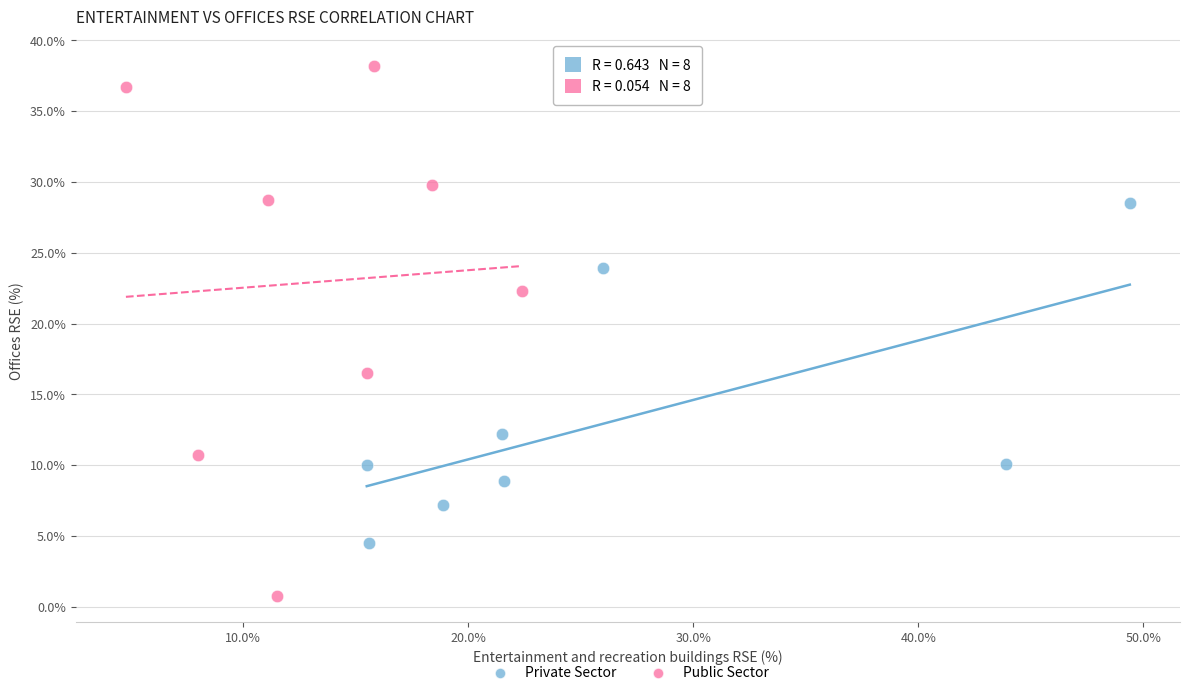

Which series contains the highest Y value?

Public Sector